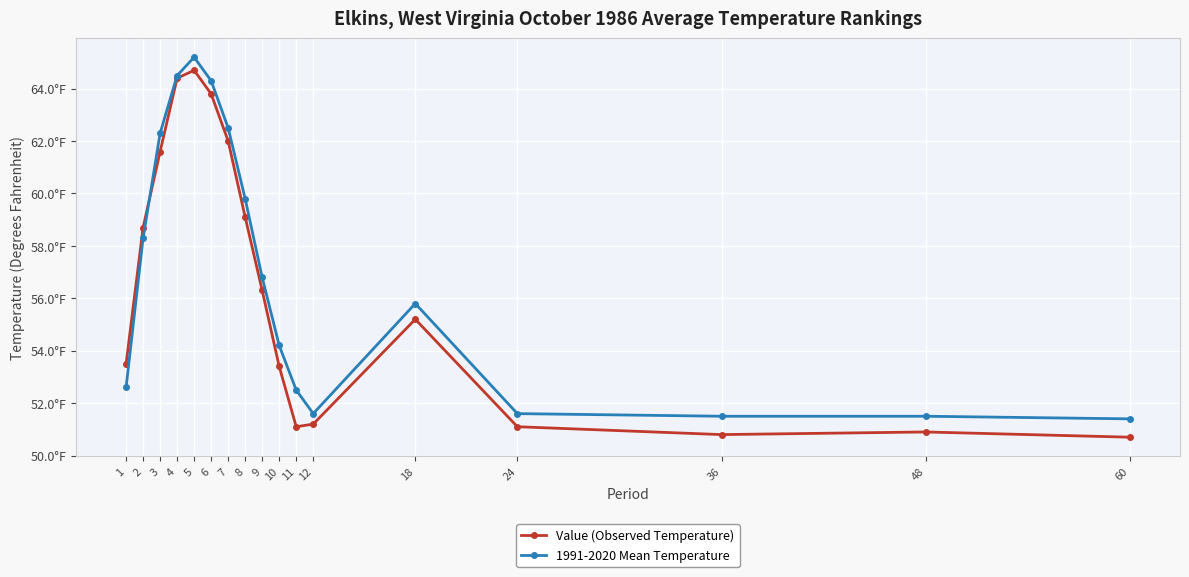

Is the value of Value (Observed Temperature) at 5 greater than the value of 1991-2020 Mean Temperature at 60?

Yes